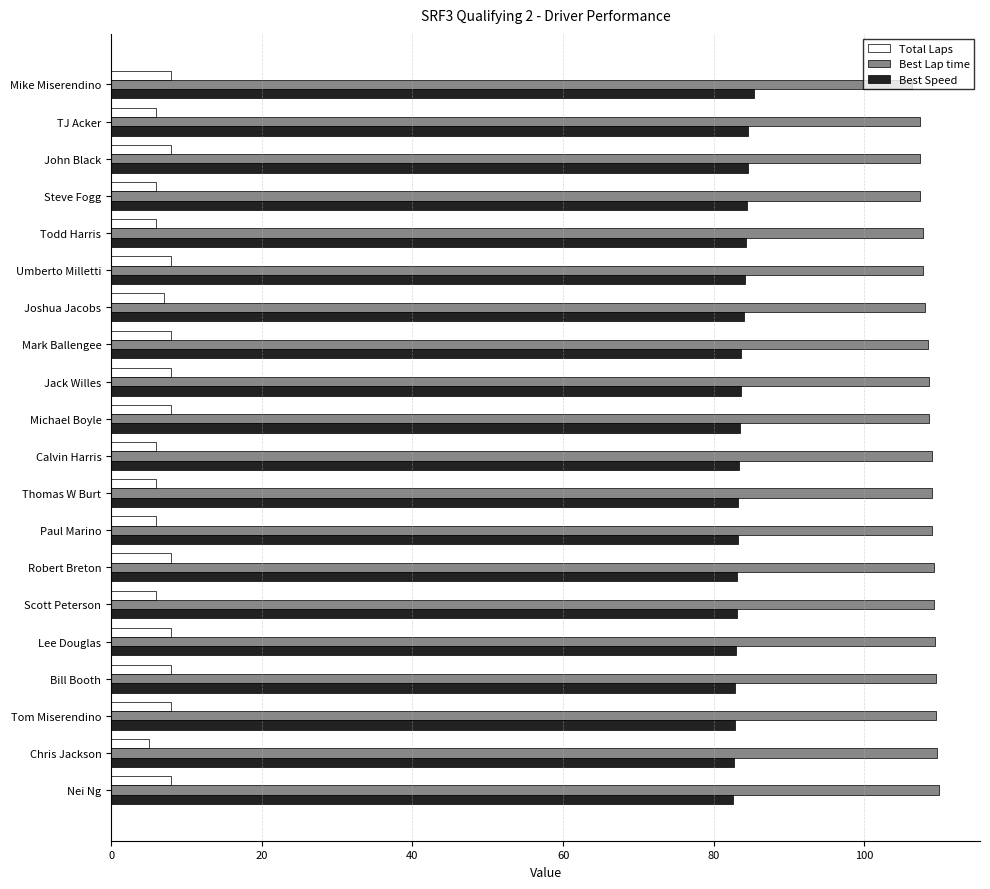

At how many categories does at least one series exceed 9?

20